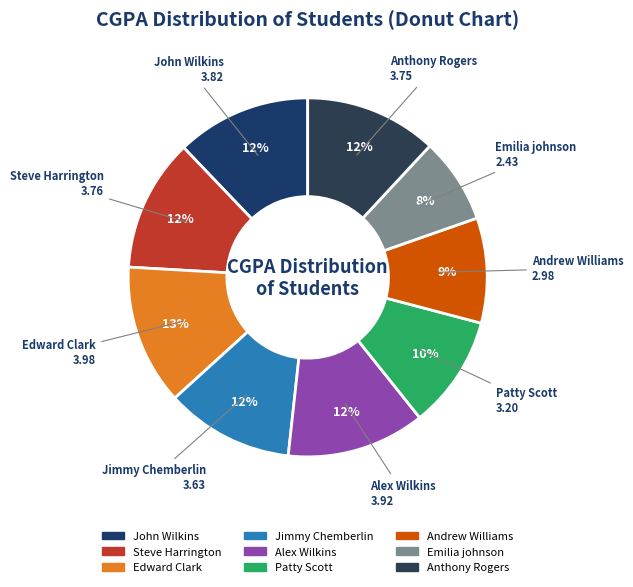

Count the number of slices in the pie.

9